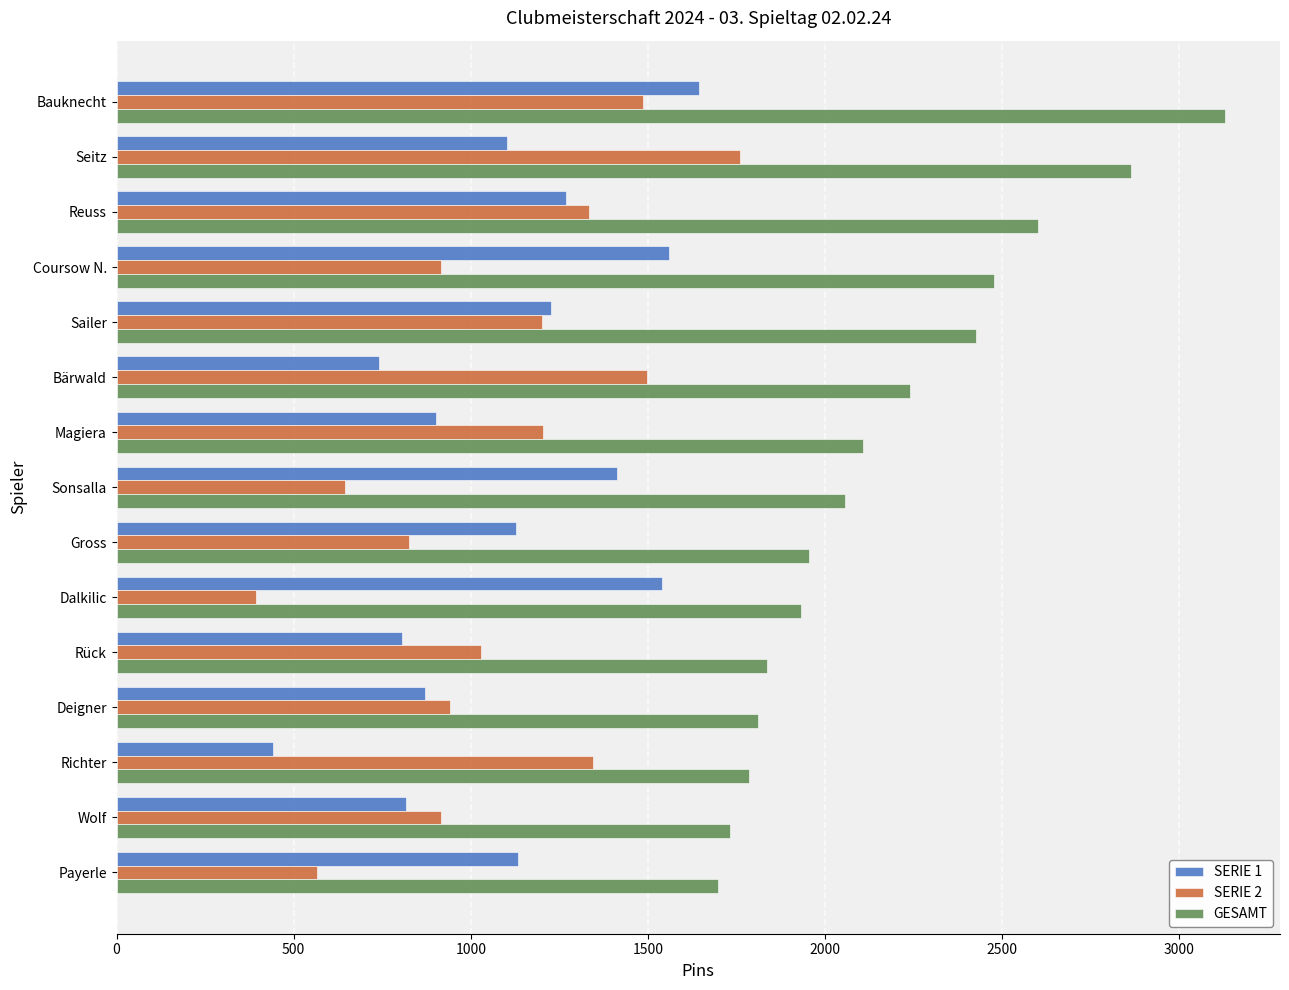

What is the lowest value of the SERIE 1 series?

441